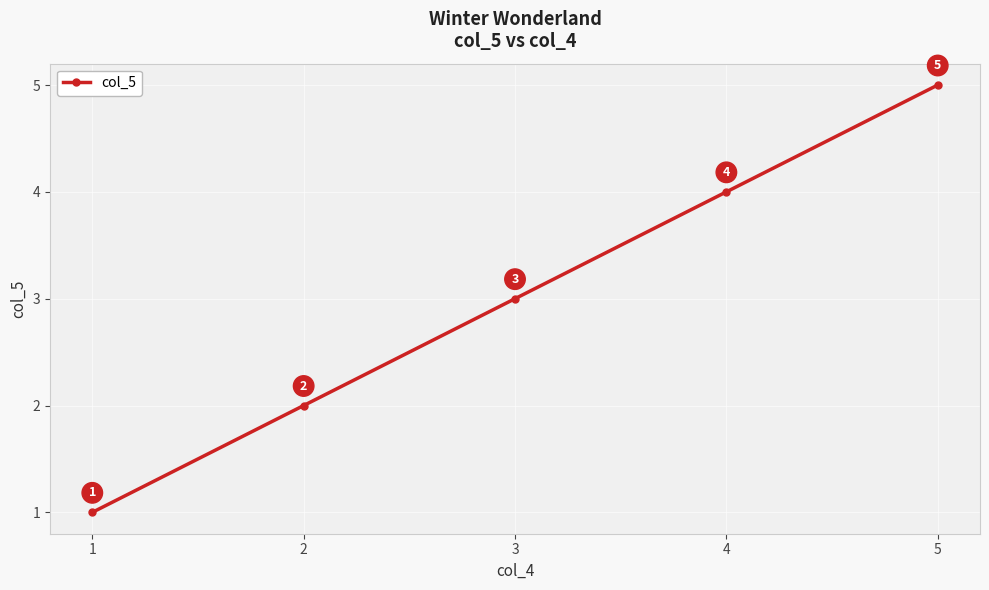

What is the average value?

3